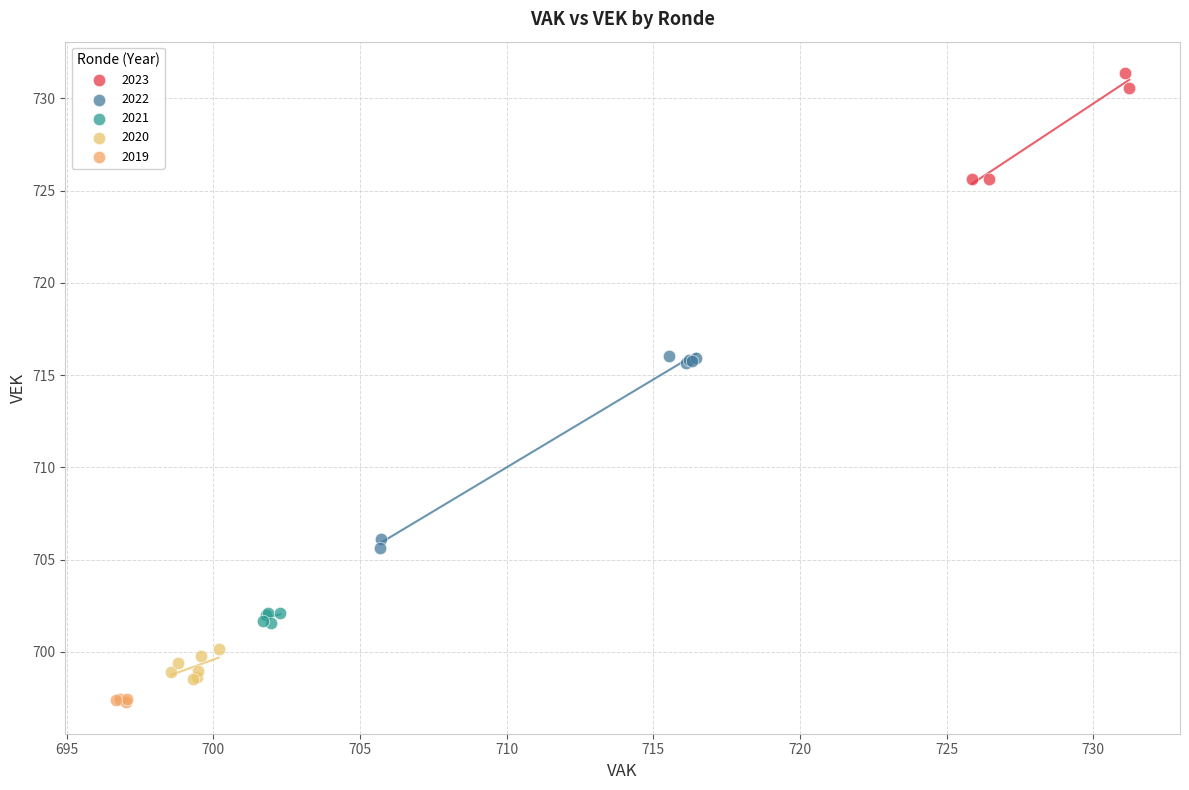

Which series reaches the maximum Y coordinate?

2023